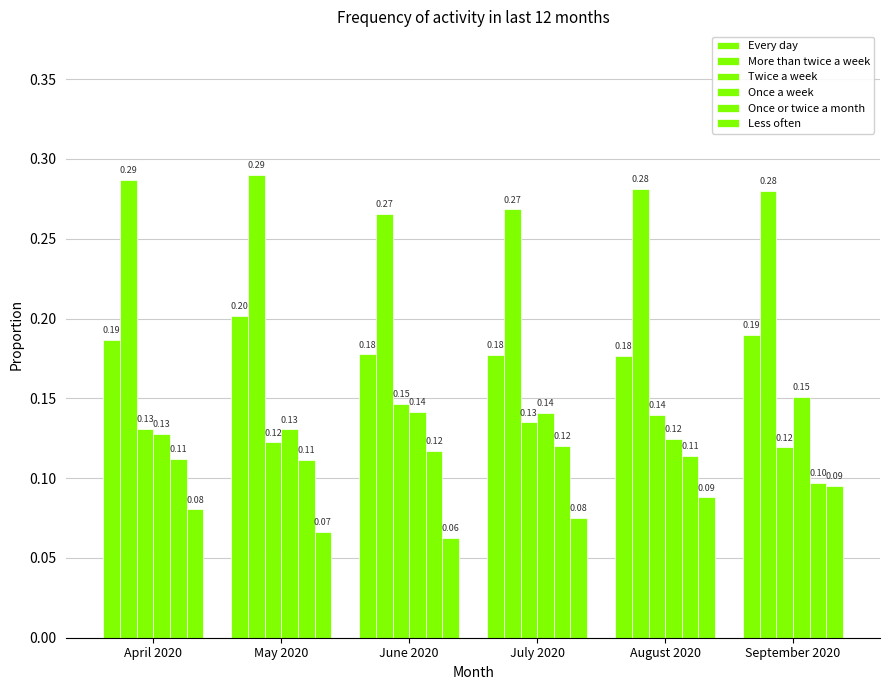

How many Less often values are between 0 and 1?

6